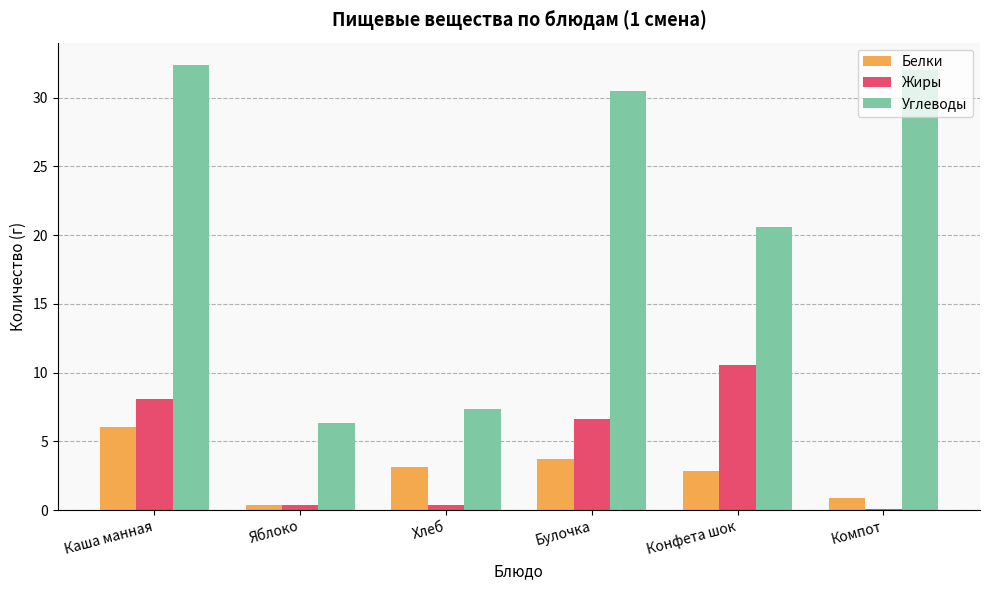

What is the average value of the Жиры series?

4.4